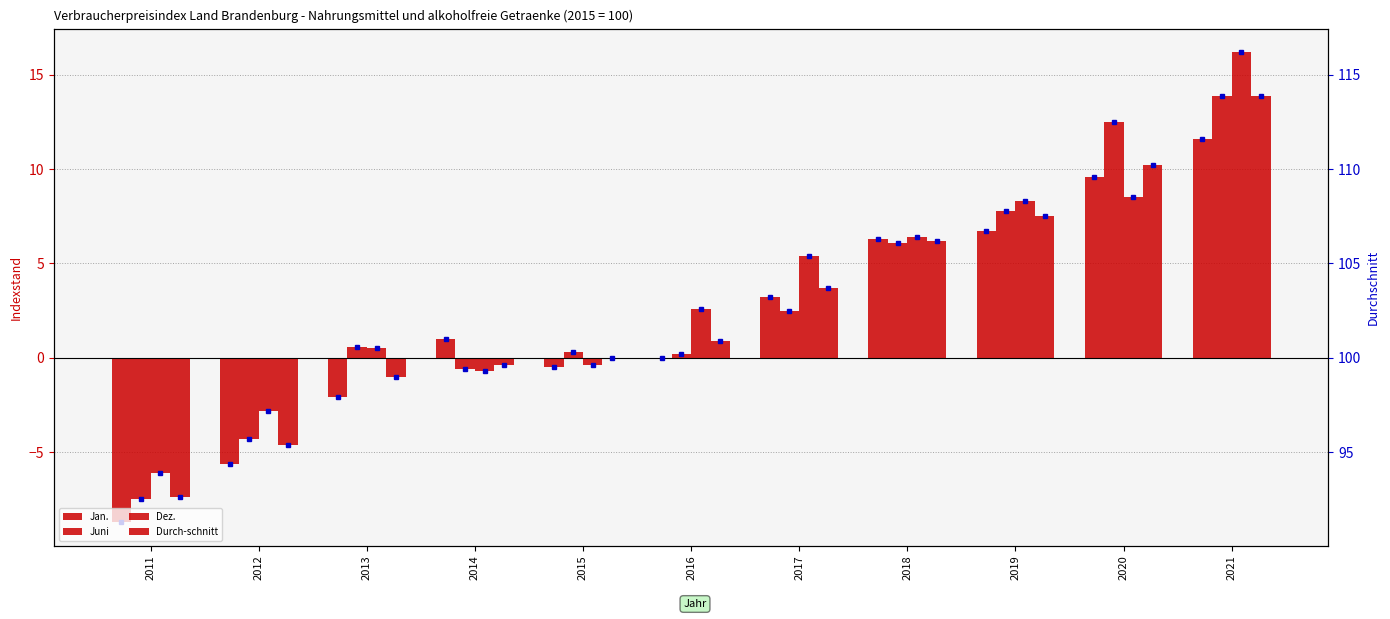

At how many categories does at least one series exceed -7?

11